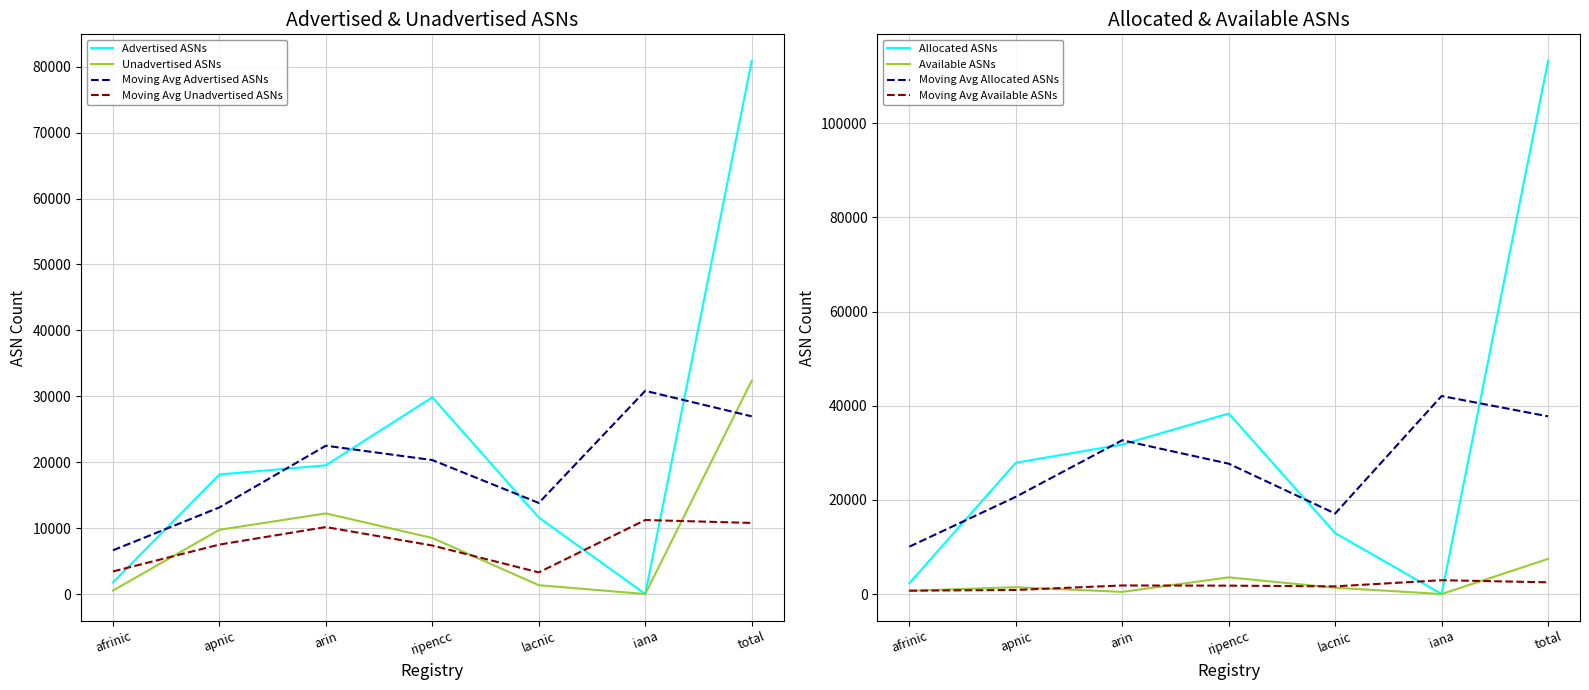

What is the value of the Available ASNs point at the 5th from the left?

1335